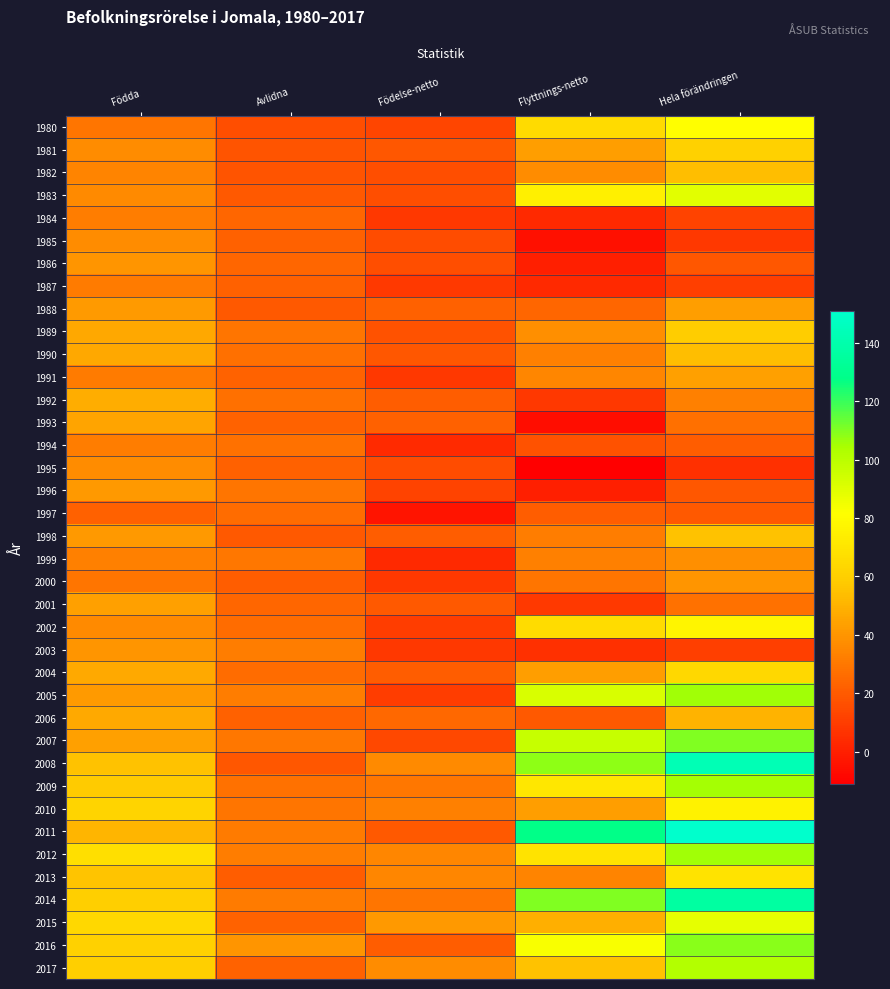

Which has a higher value, Avlidna or Flyttnings-netto?

Flyttnings-netto